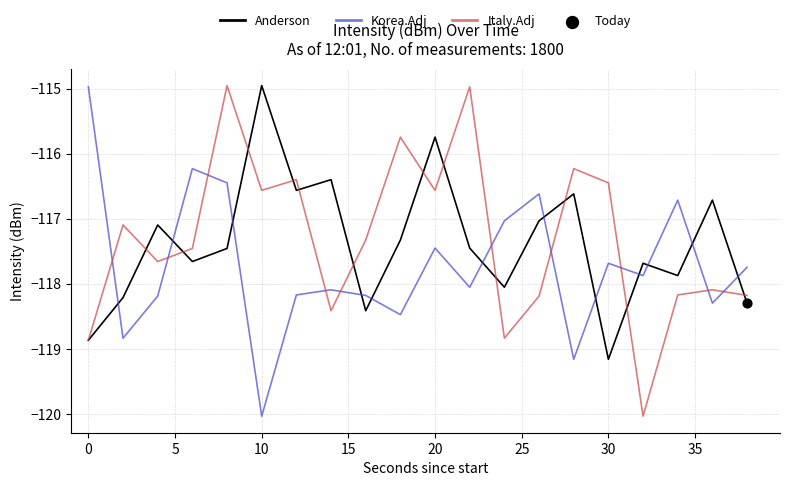

How many times do Italy.Adj and Korea.Adj cross each other?

10